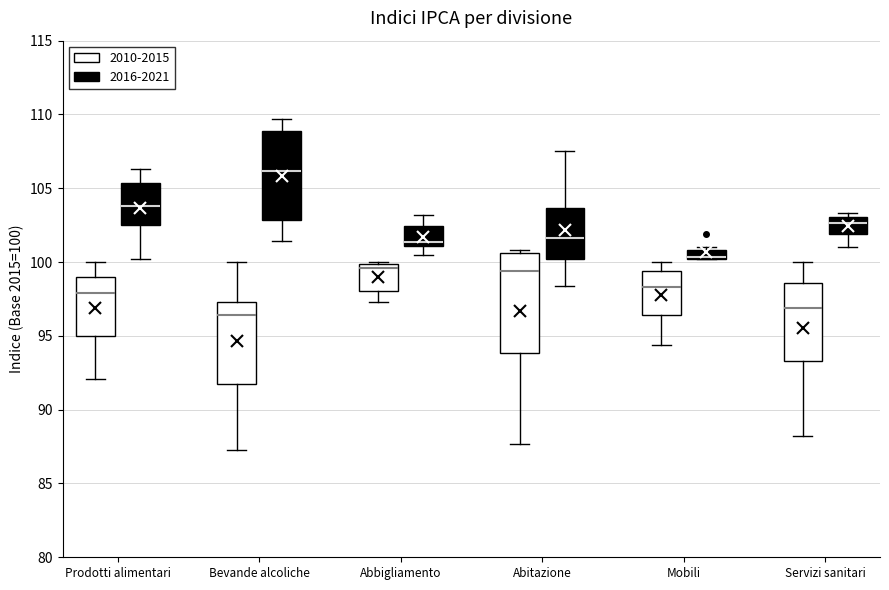

Where does the median line of the box for Prodotti alimentari (2010-2015) sit on the y-axis? The values are not printed on the chart, so give them approximately, as read against the axis.

98.0